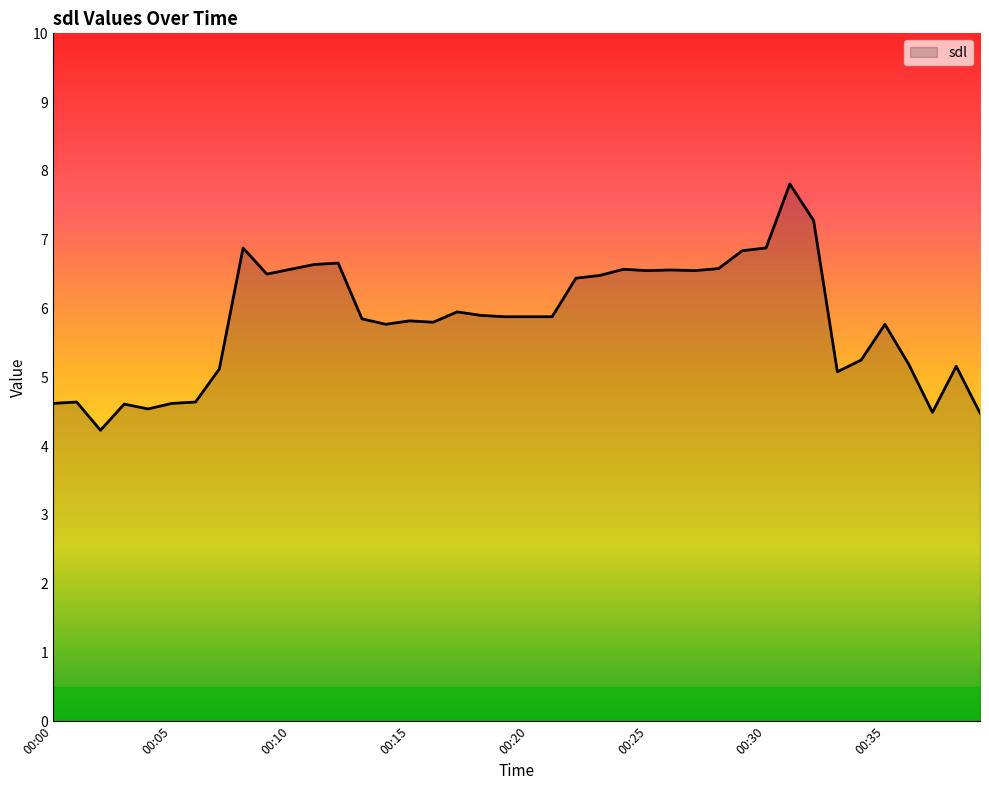

What is the difference between the maximum and minimum values?

3.6